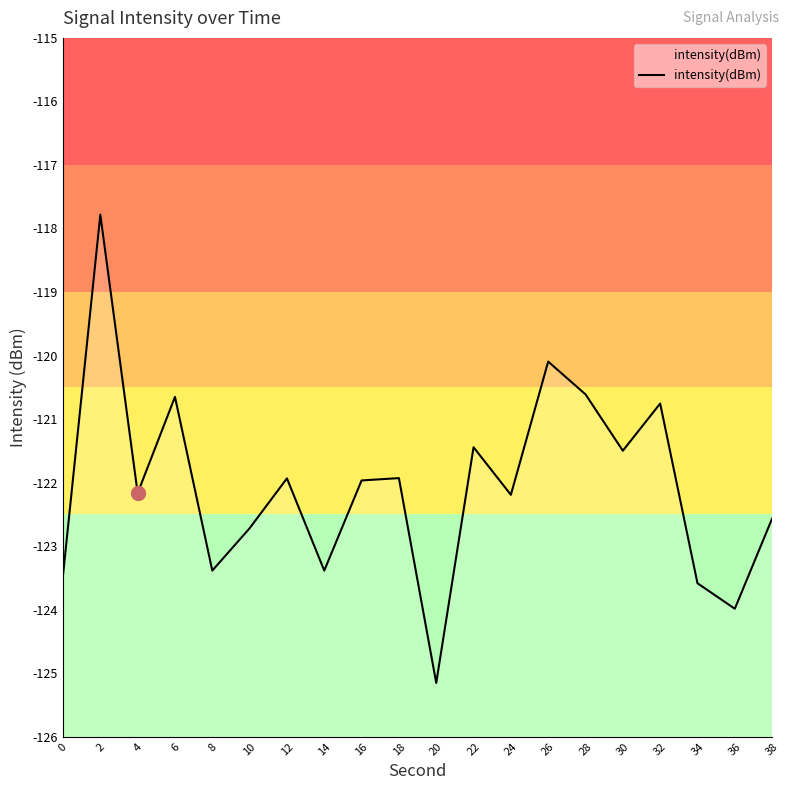

List the labels in order of value, smallest first.

20, 36, 34, 0, 8, 14, 10, 38, 24, 4, 16, 12, 18, 30, 22, 32, 6, 28, 26, 2